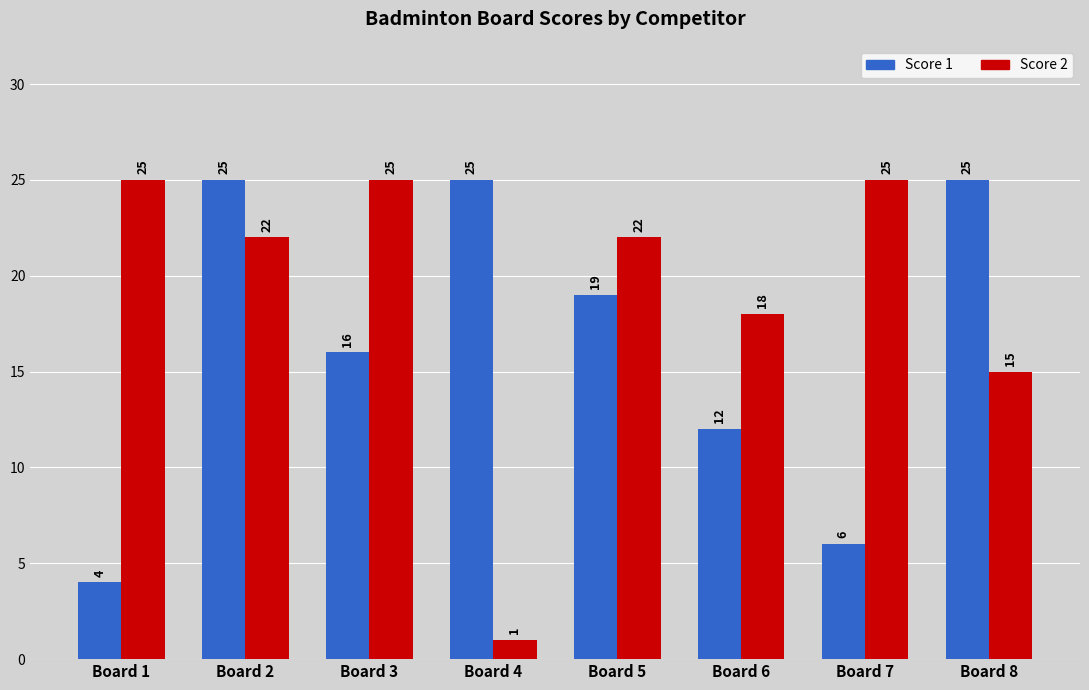

What is the value of the Score 2 bar at the 3rd from the left?

25